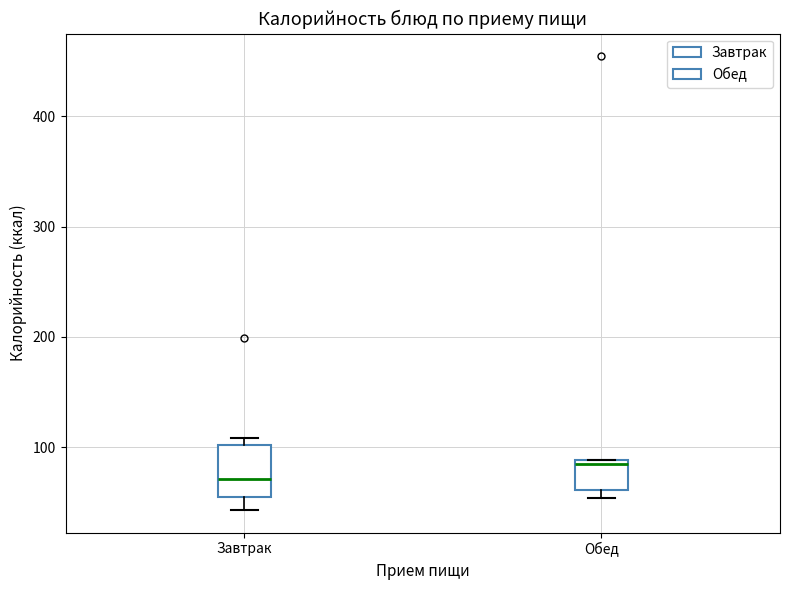

Comparing the boxes themselves (not the whiskers), which one is the tallest?

Завтрак